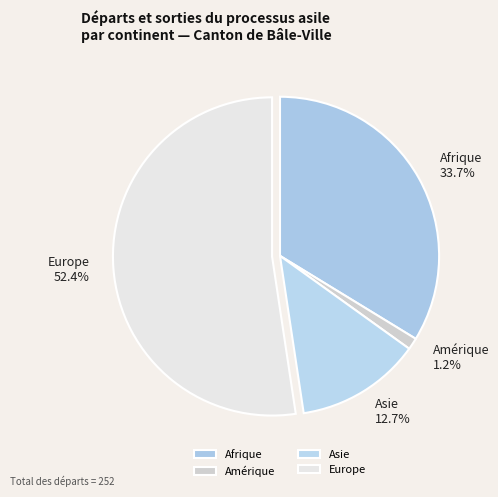

Is it true that Afrique is 34% of the pie?

True